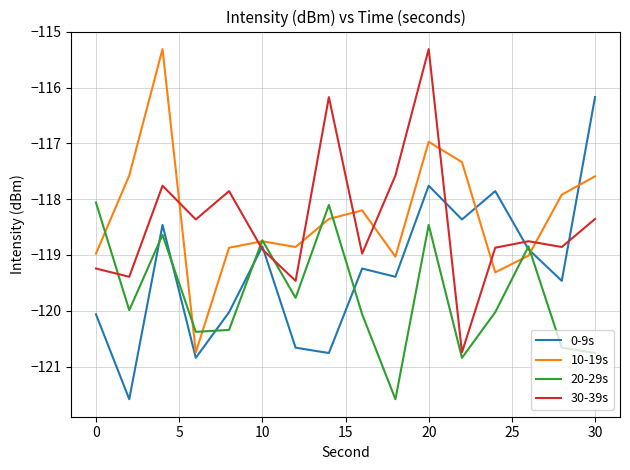

What is the sum of all 10-19s values?

-1892.8